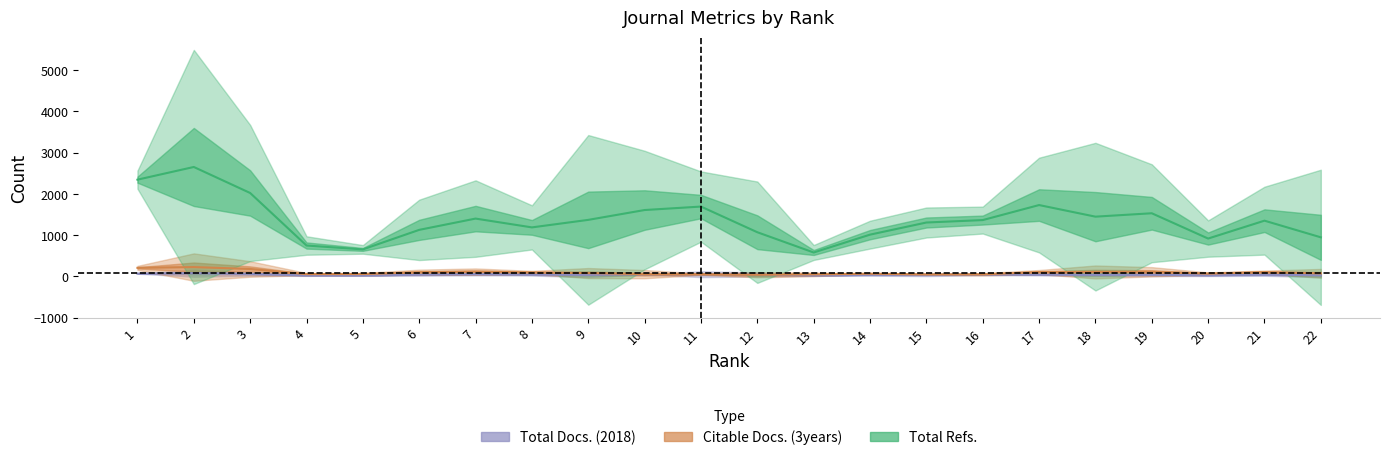

Which category has the lowest value across all series?

13